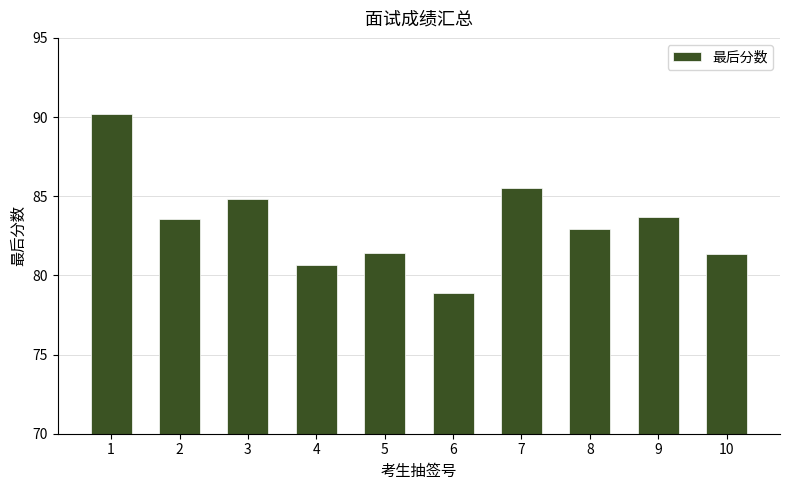

How many bars are there in total?

10